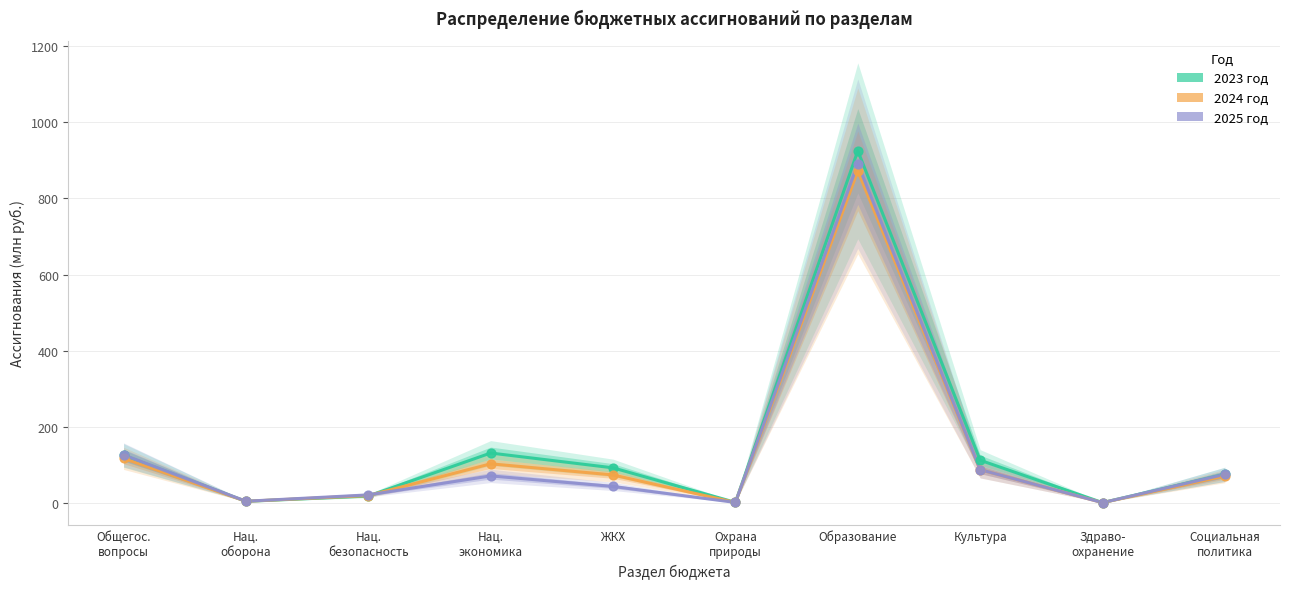

Which series reaches the minimum Y coordinate?

2024 год